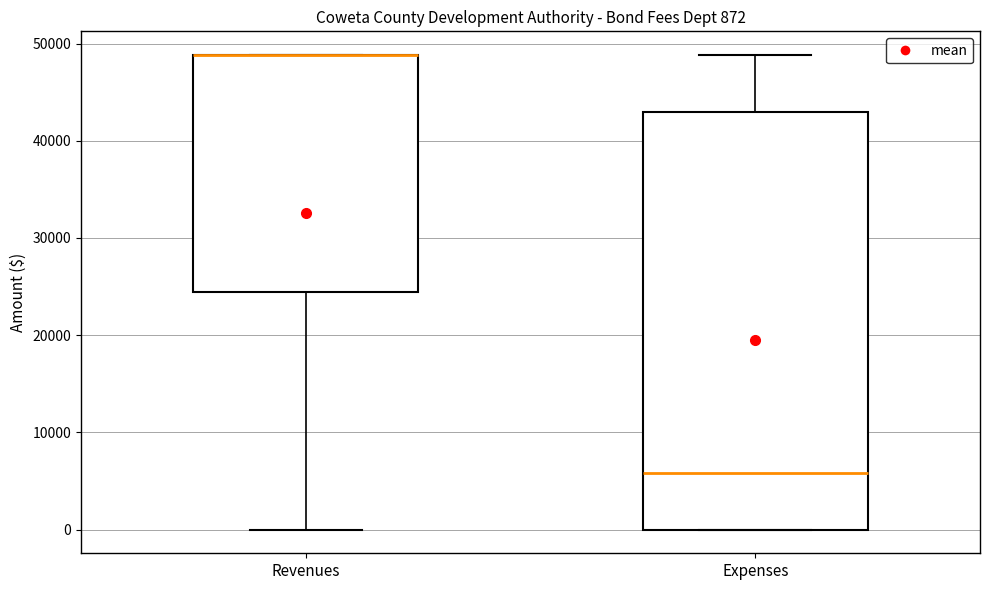

Which box is the tallest, from its lower edge to its upper edge?

Expenses